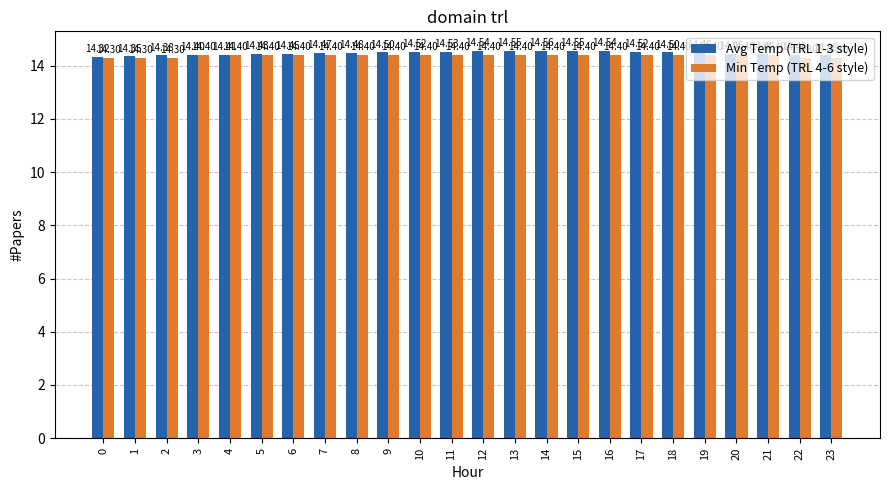

What is the difference between the maximum and minimum values in the Min Temp (TRL 4-6 style) series?

0.1